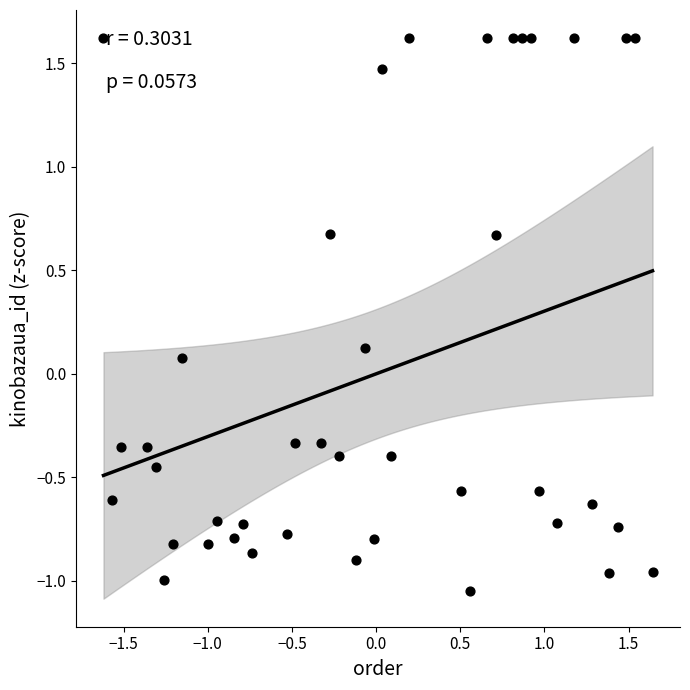

What is the range of X values (max minus min)?

3.3